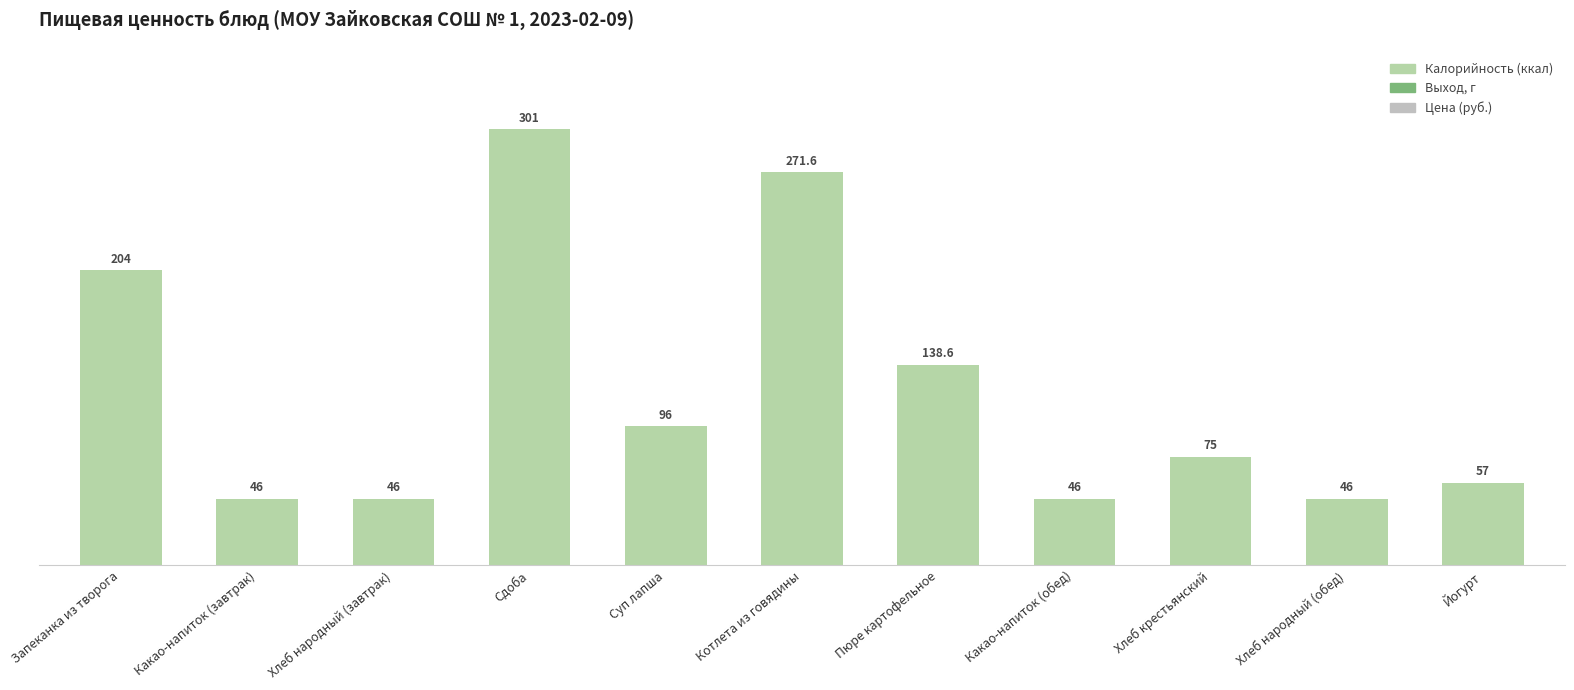

What is the greatest value displayed?

301.0